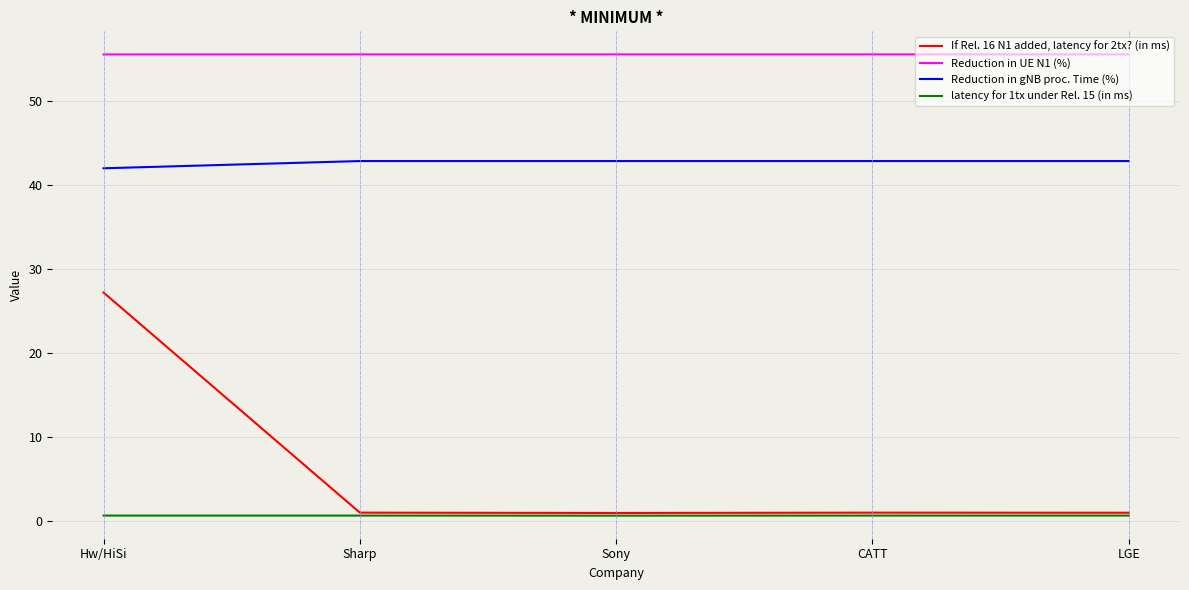

Is this an area chart (filled region under the line)?

No